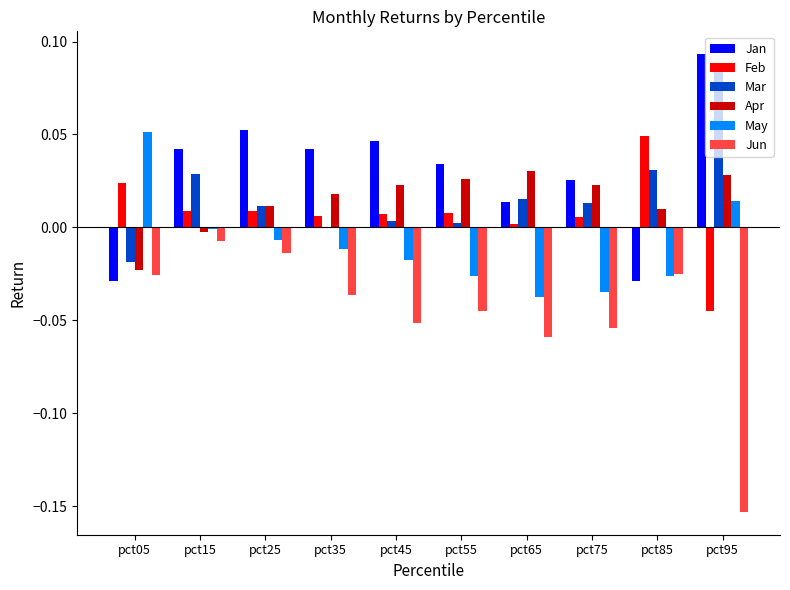

Are the bars grouped side by side (vs. stacked)?

Yes